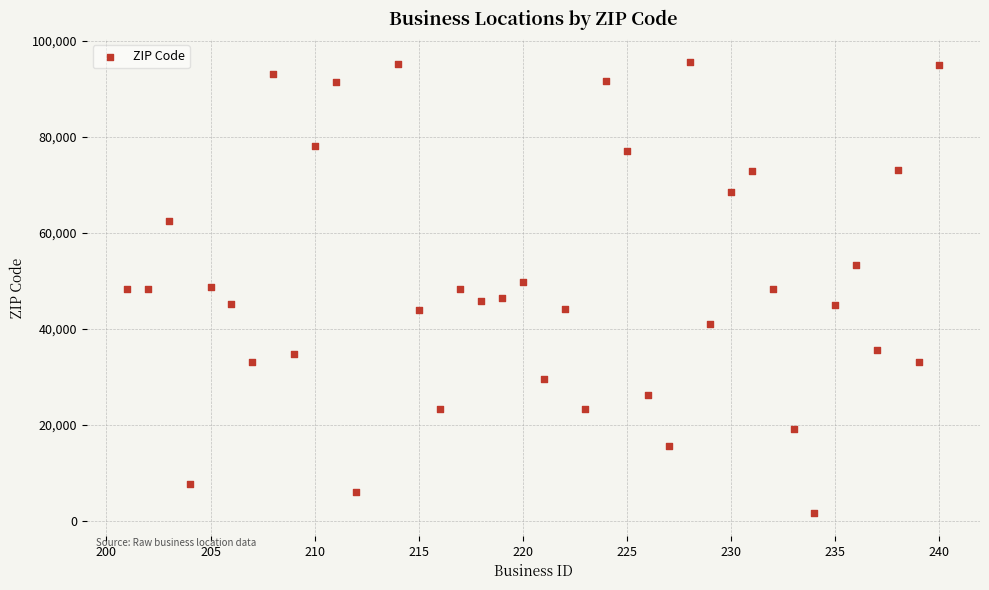

What is the range of X values (max minus min)?

39